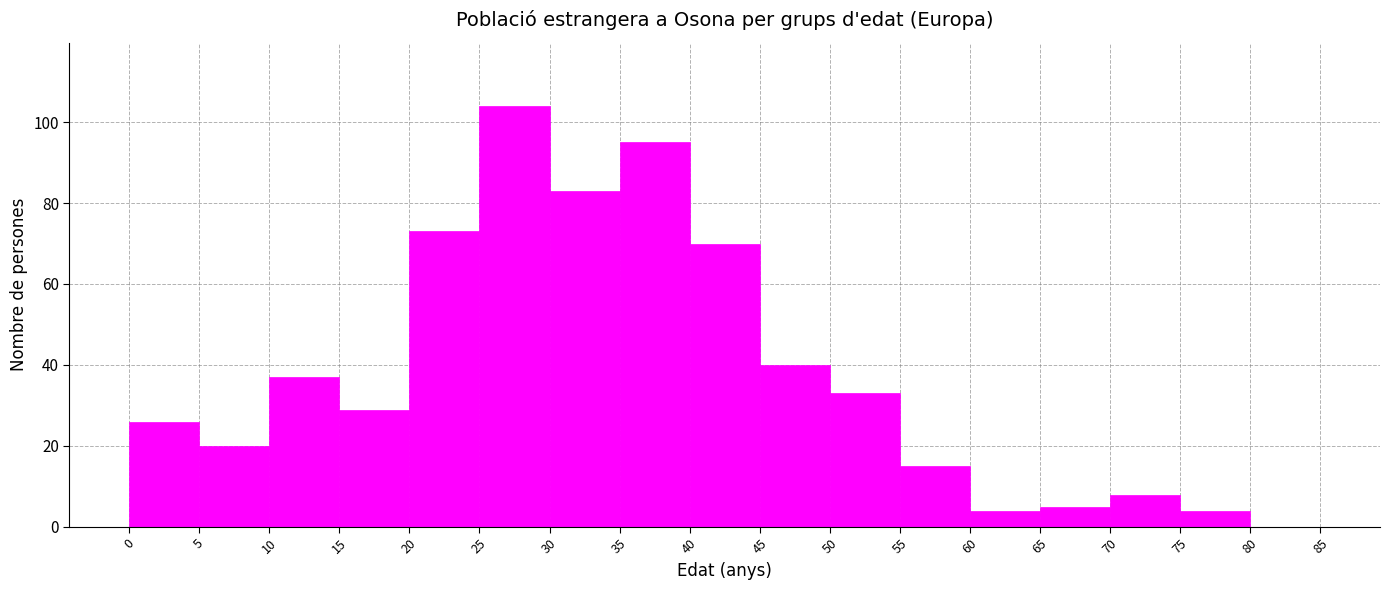

Reading left to right, transcribe this chart: for each bar, give the range it covers on the x-axis and its height. The values are not printed on the chart, so give them approximately, as read against the axis.

0 to 5: 26
5 to 10: 20
10 to 15: 38
15 to 20: 30
20 to 25: 74
25 to 30: 104
30 to 35: 84
35 to 40: 96
40 to 45: 70
45 to 50: 40
50 to 55: 34
55 to 60: 16
60 to 65: 4
65 to 70: 6
70 to 75: 8
75 to 80: 4
80 to 85: 0